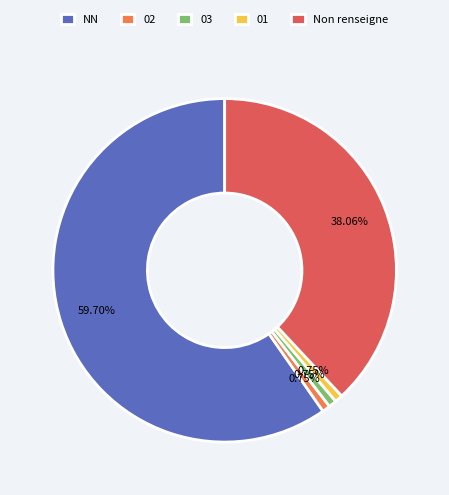

What is the majority slice?

NN